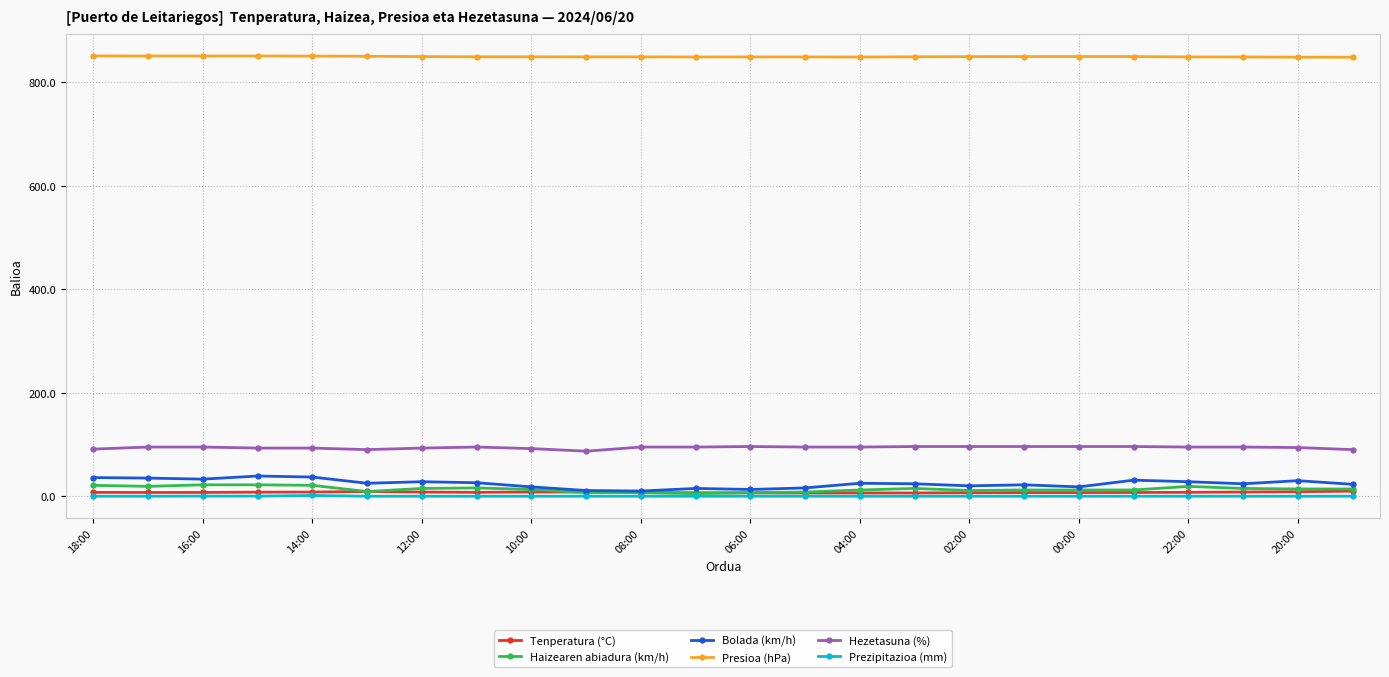

In Bolada (km/h), how many points are higher than both neighbors (excluding endpoints)?

7